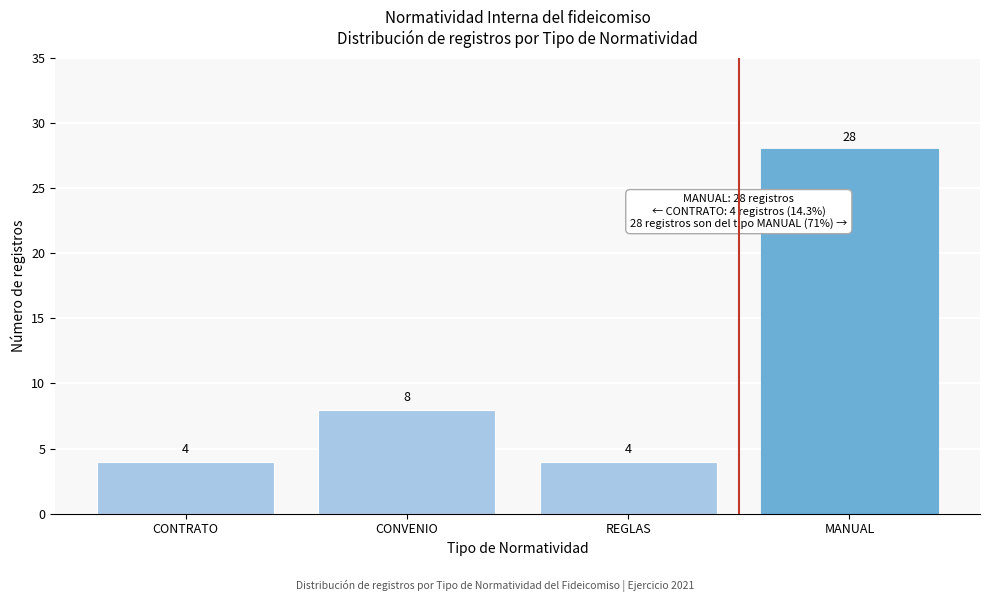

Reading left to right, list all the values displayed in this chart.

CONTRATO=4	CONVENIO=8	REGLAS=4	MANUAL=28